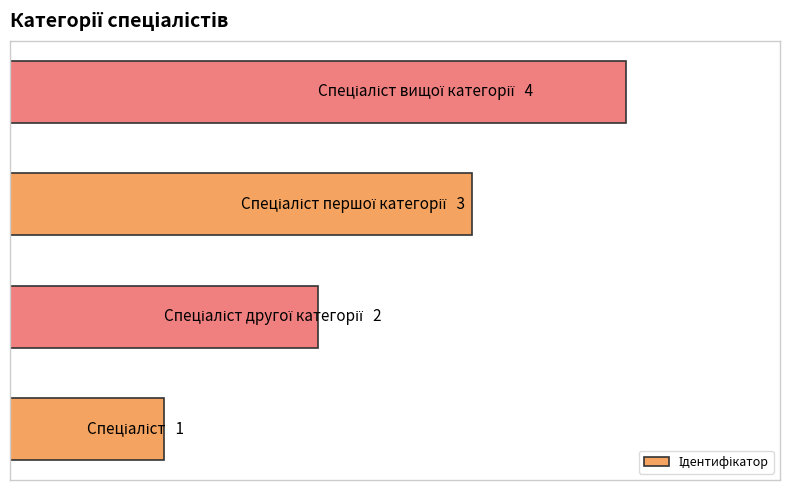

Does the chart contain stacked bars?

No